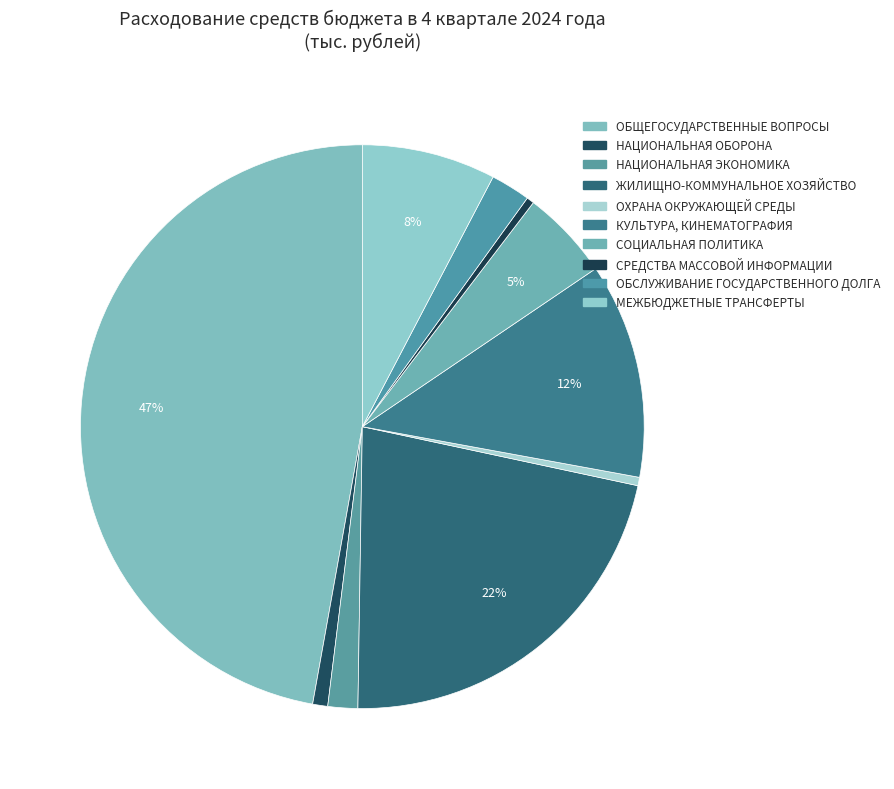

Rank the categories by value from lowest to highest.

СРЕДСТВА МАССОВОЙ ИНФОРМАЦИИ, ОХРАНА ОКРУЖАЮЩЕЙ СРЕДЫ, НАЦИОНАЛЬНАЯ ОБОРОНА, НАЦИОНАЛЬНАЯ ЭКОНОМИКА, ОБСЛУЖИВАНИЕ ГОСУДАРСТВЕННОГО ДОЛГА, СОЦИАЛЬНАЯ ПОЛИТИКА, МЕЖБЮДЖЕТНЫЕ ТРАНСФЕРТЫ, КУЛЬТУРА, КИНЕМАТОГРАФИЯ, ЖИЛИЩНО-КОММУНАЛЬНОЕ ХОЗЯЙСТВО, ОБЩЕГОСУДАРСТВЕННЫЕ ВОПРОСЫ